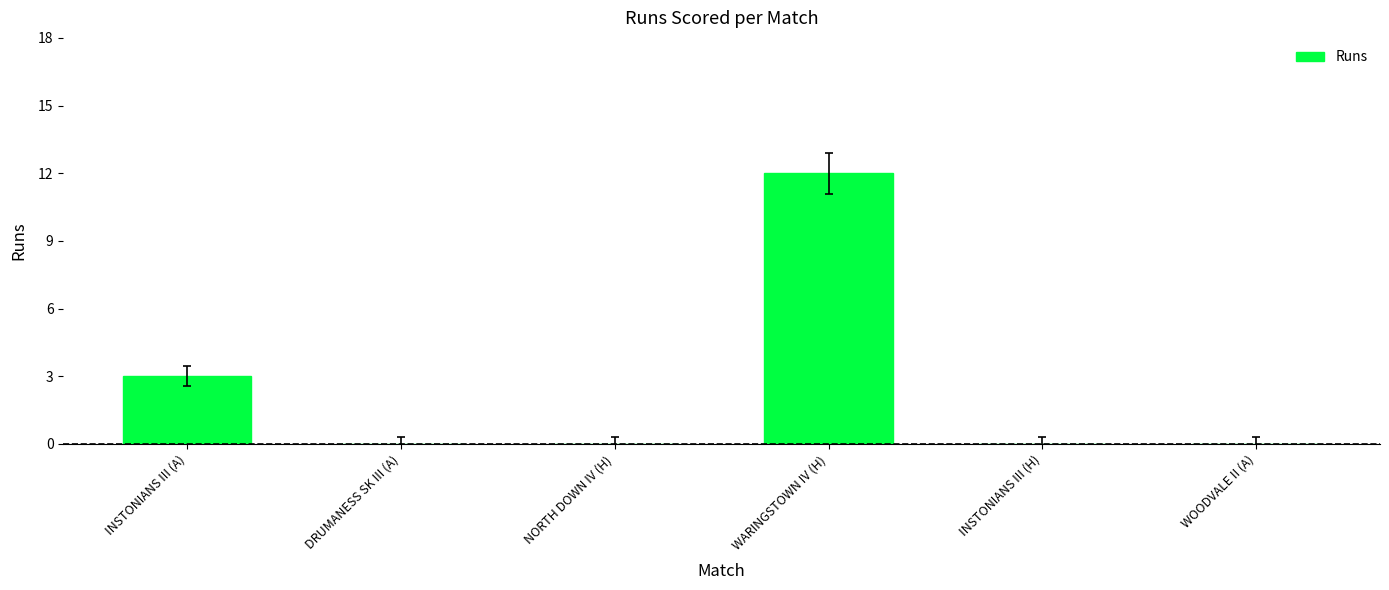

What is the change in value from INSTONIANS III (A) to INSTONIANS III (H)?

-3